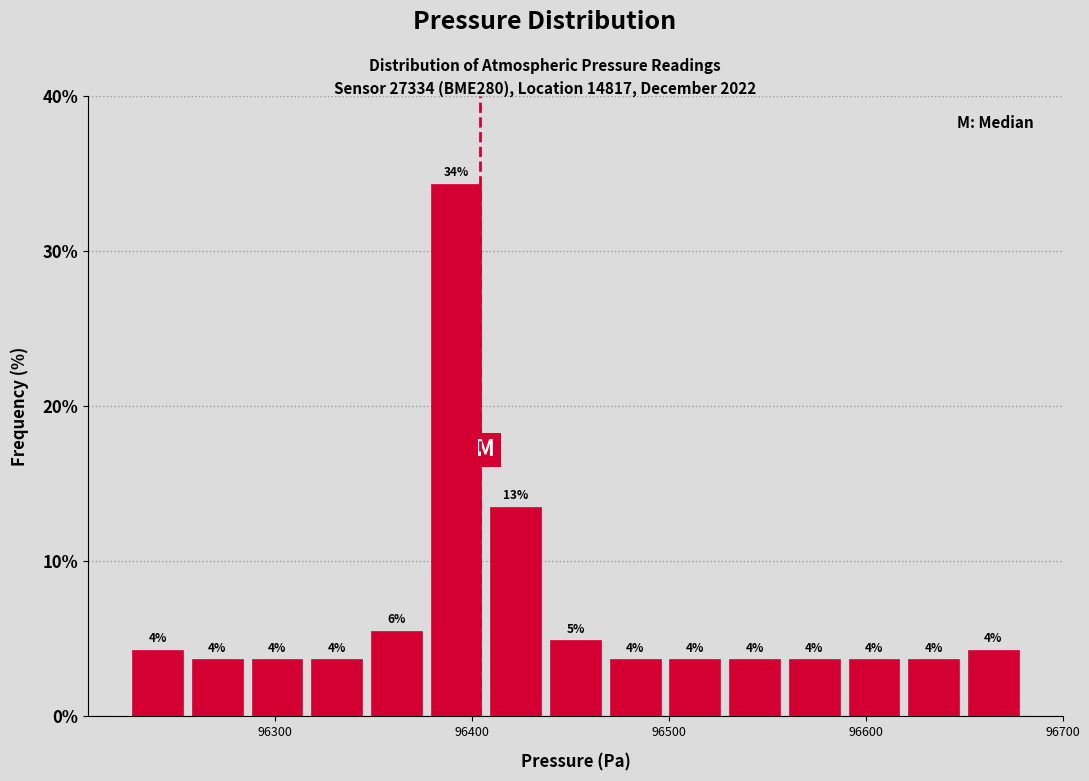

Read against the x-axis, roughly where is the centre of the tallest bar?

96390